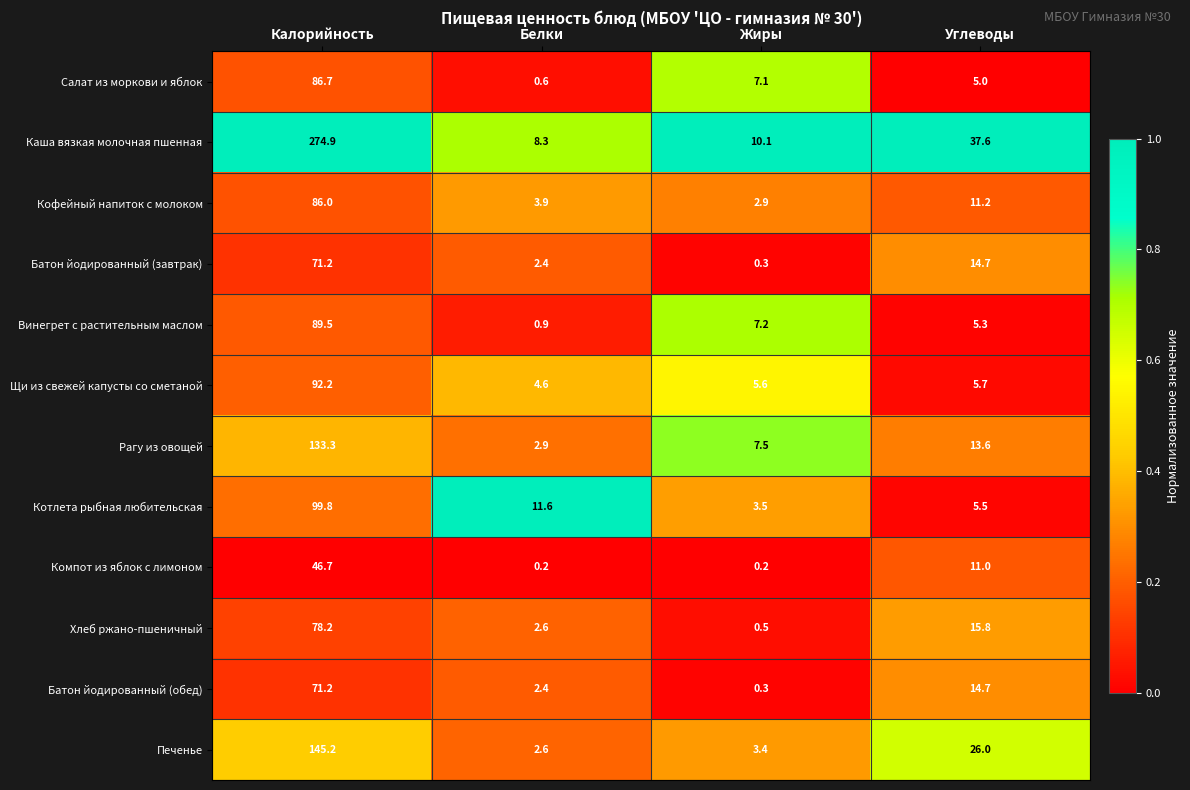

Count the number of categories in the chart.

4